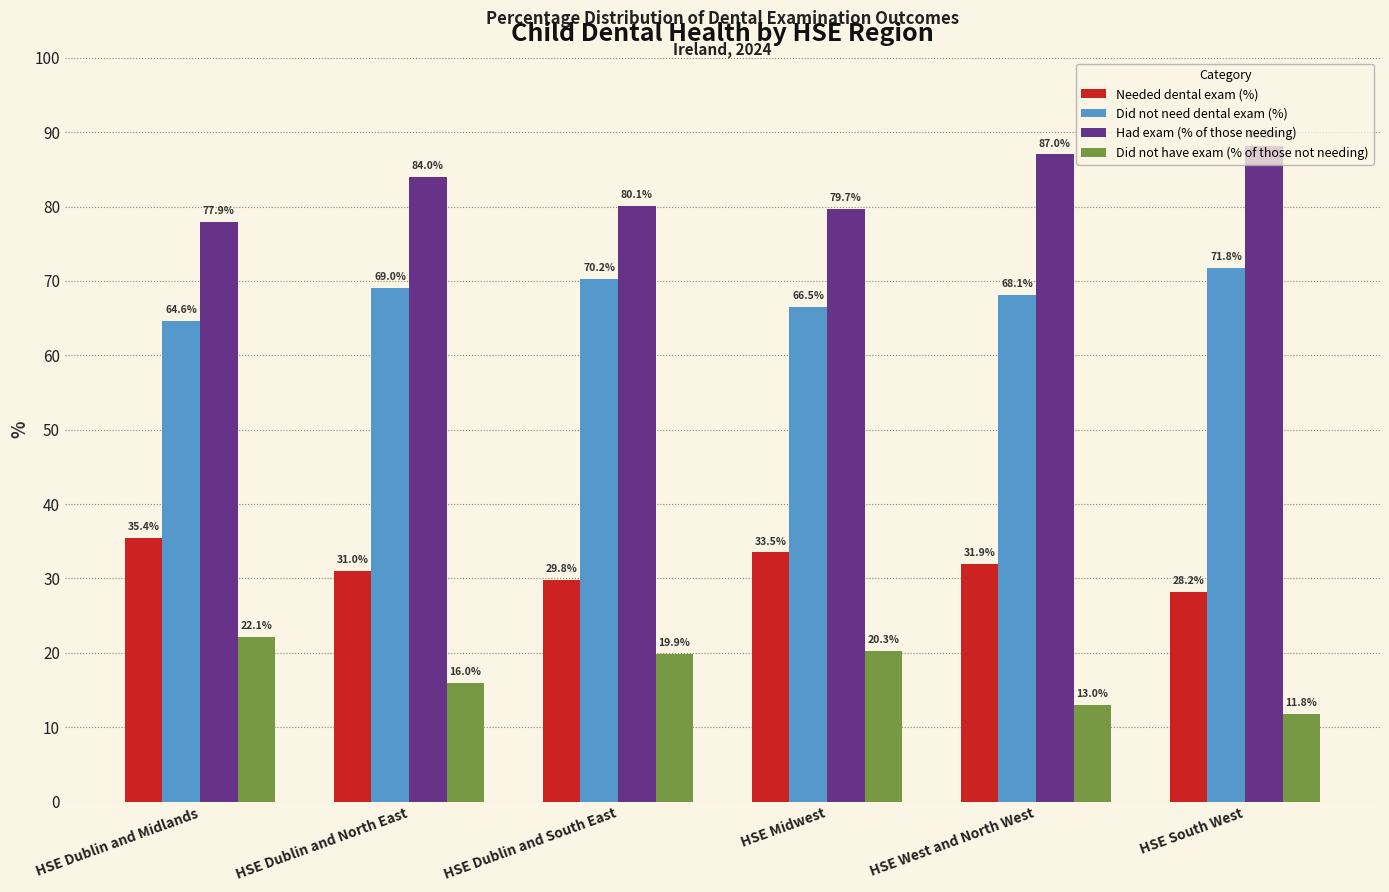

What is the difference between the maximum and minimum values in the Did not have exam (% of those not needing) series?

10.3